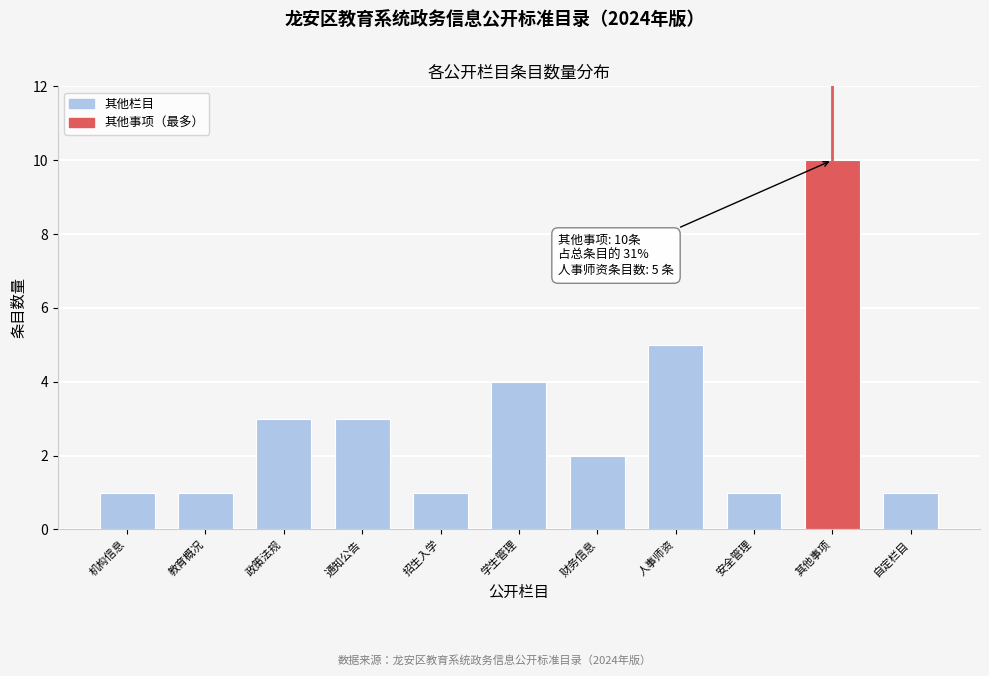

Reading left to right, transcribe all the data shown in this chart.

机构信息=1	教育概况=1	政策法规=3	通知公告=3	招生入学=1	学生管理=4	财务信息=2	人事师资=5	安全管理=1	其他事项=10	自定栏目=1